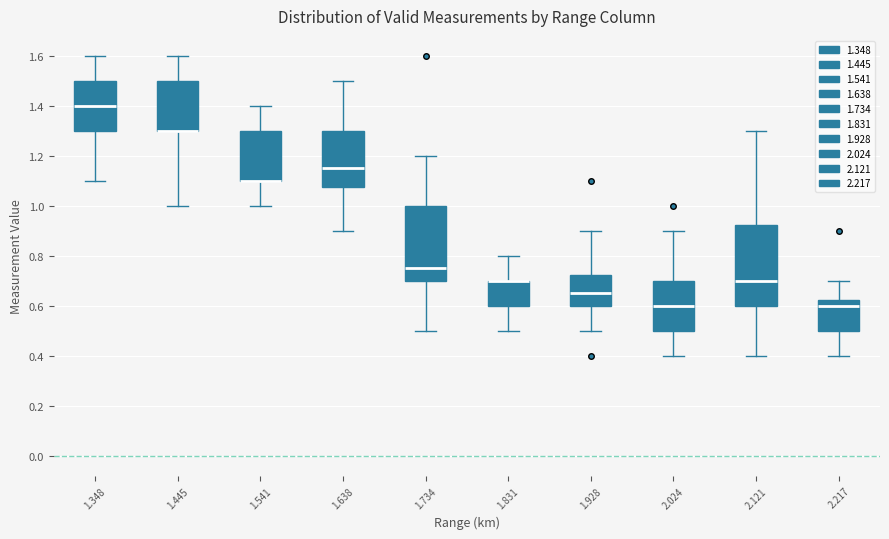

Where does the upper whisker of the box at x = 2.217 end on the y-axis? The values are not printed on the chart, so give them approximately, as read against the axis.

0.70